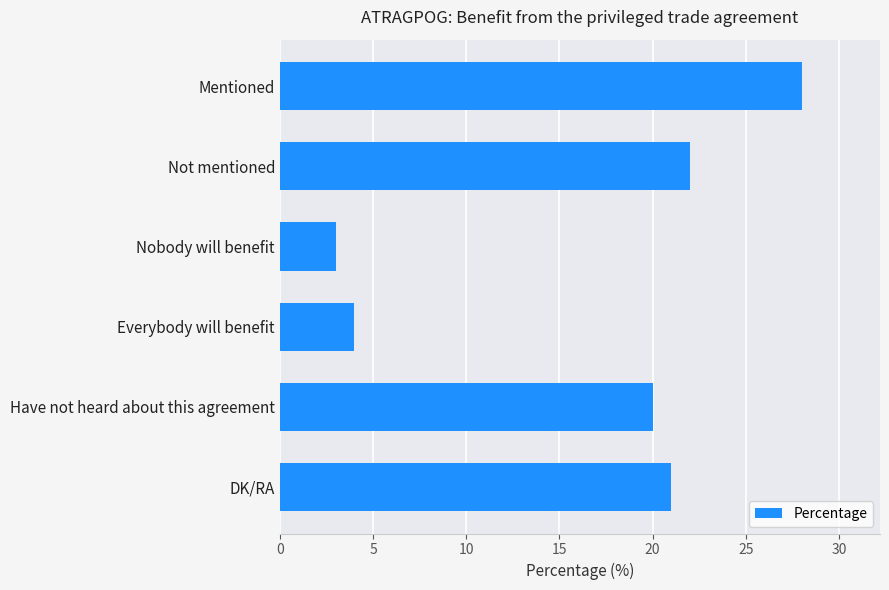

How many distinct data groups are displayed?

1